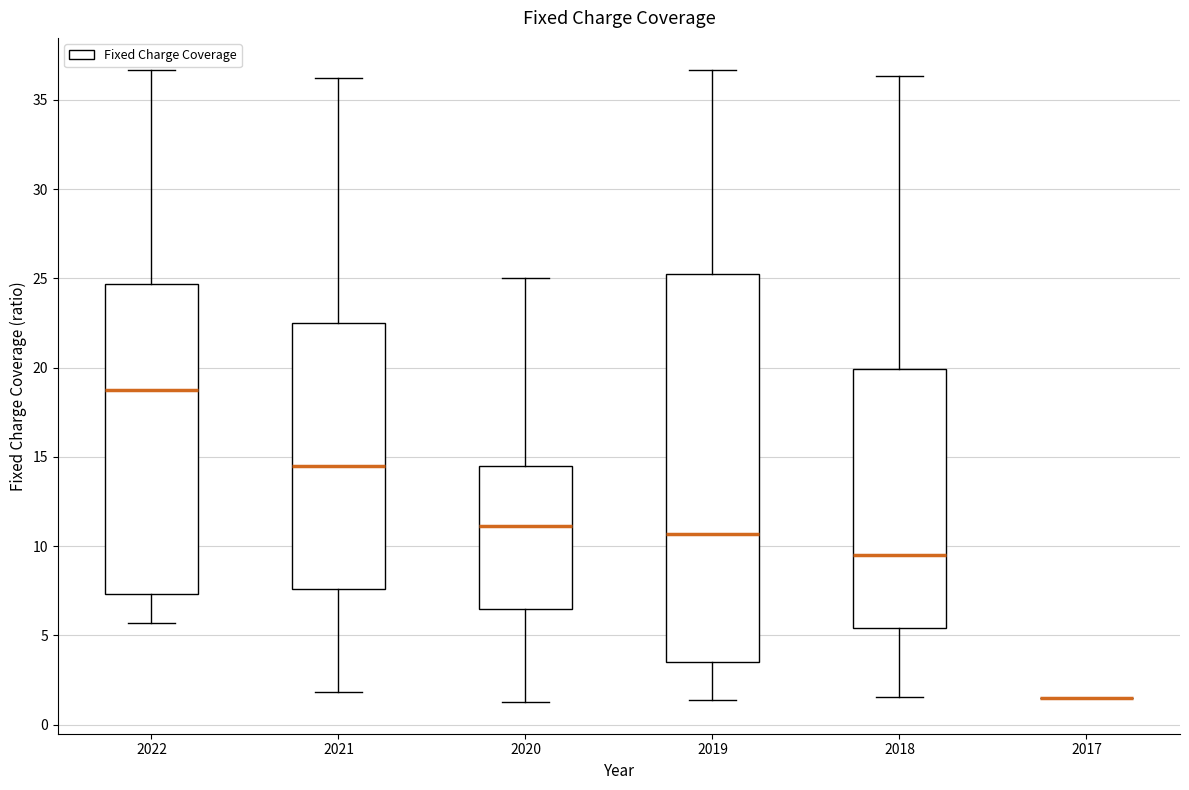

Comparing the boxes themselves (not the whiskers), which one is the tallest?

2019